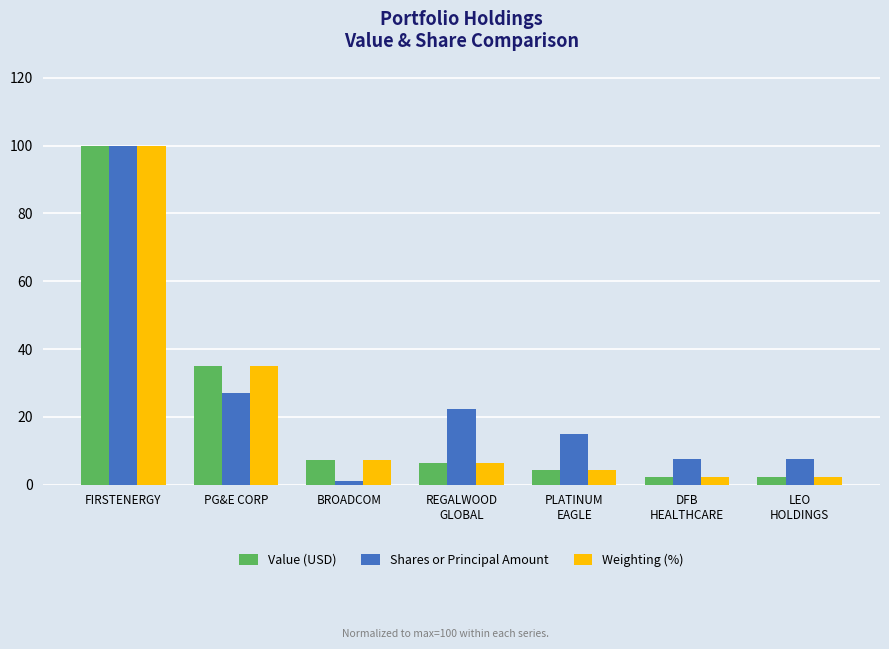

At how many categories does at least one series exceed 71?

1